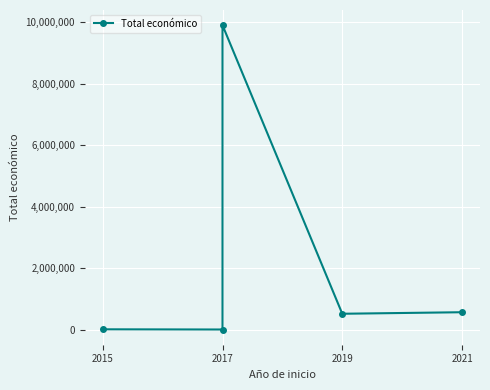

Between 2015 and 2017, which is larger?

2015